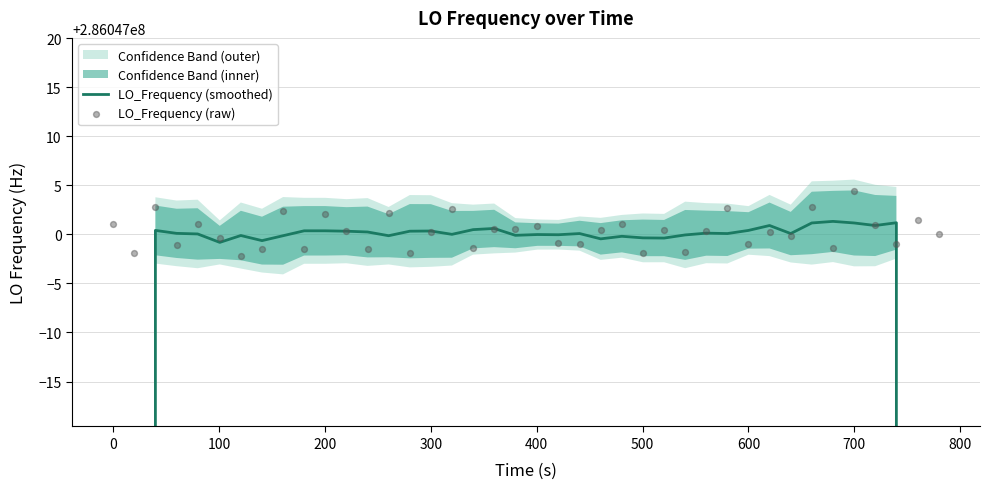

Which series has the widest spread of Y values?

LO_Frequency (smoothed)